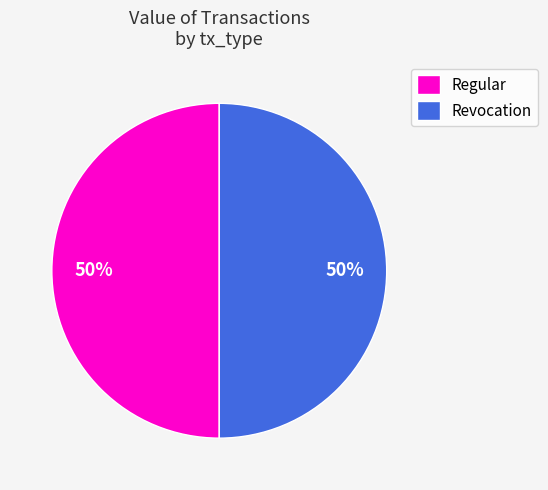

What is the ratio of the value at Regular to the value at Revocation?

1.0